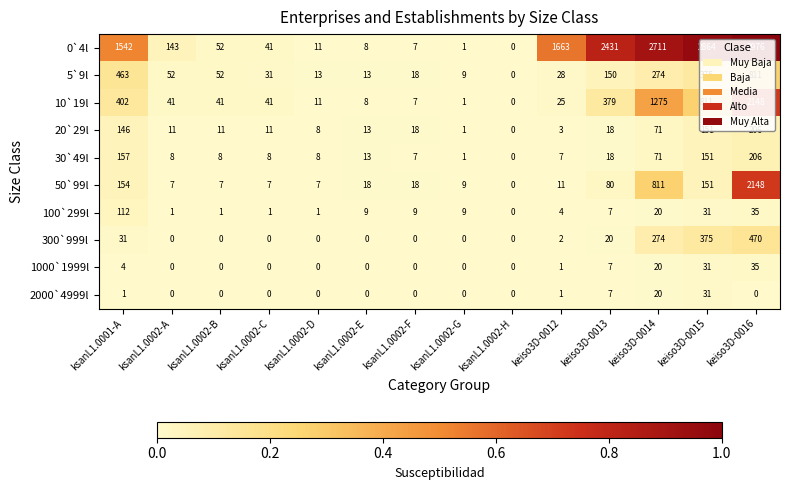

Where is 30`49l nearest to the value 103?

keiso3D-0014